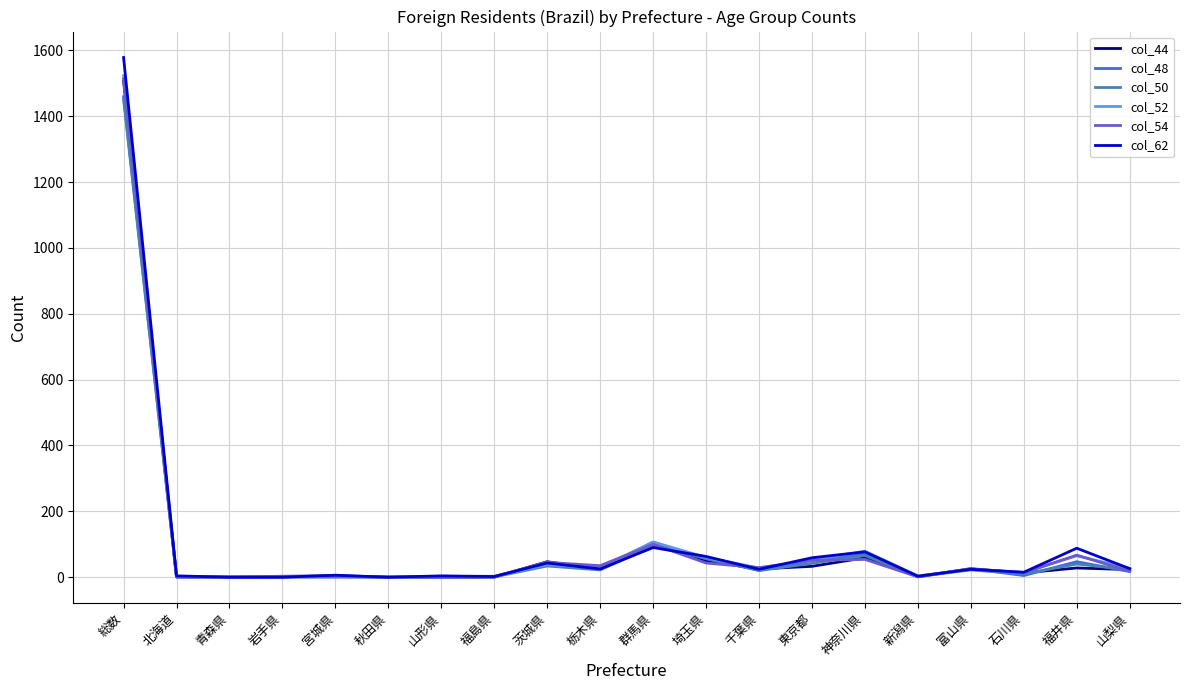

Which series has the widest spread of values?

col_62